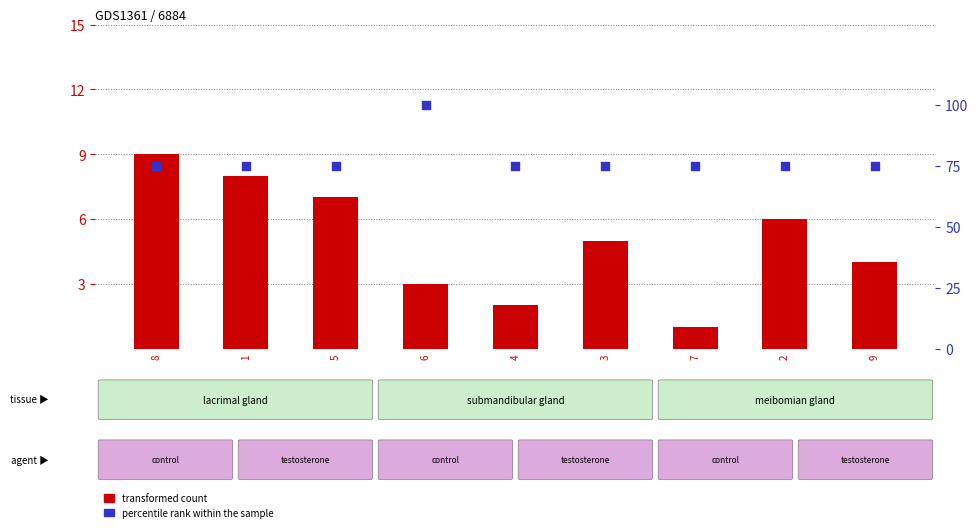

Which series reaches the maximum Y coordinate?

percentile rank within the sample